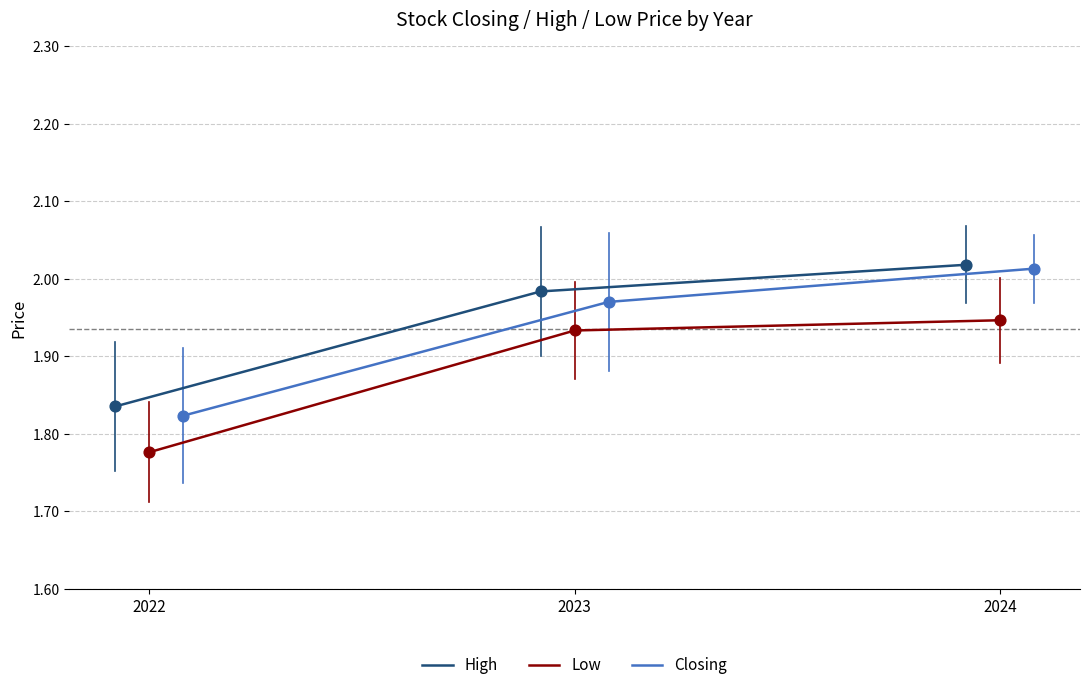

Which series has the largest total across all categories?

High